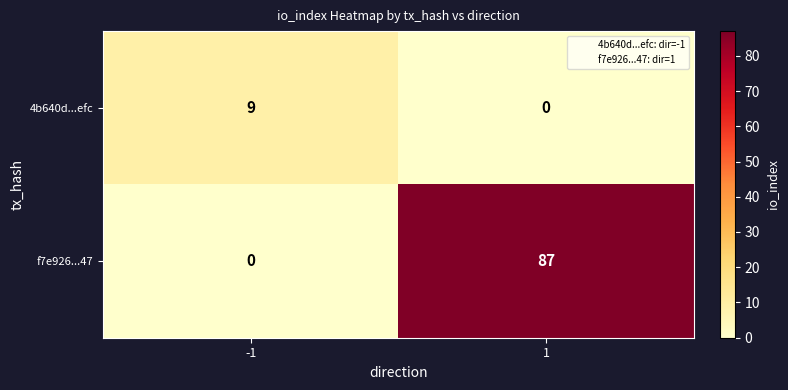

Which category has the highest value across all series?

1